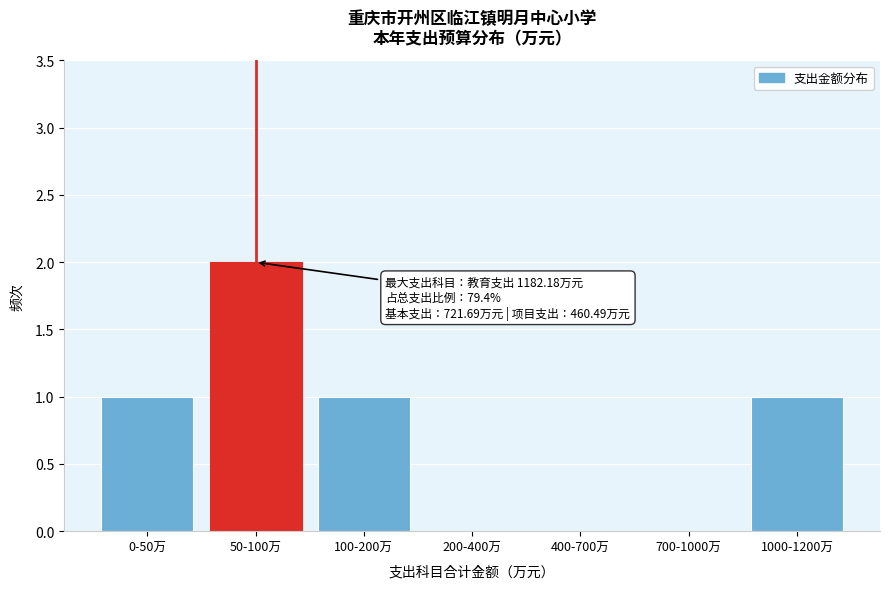

Reading left to right, transcribe all the data shown in this chart.

0-50万=1	50-100万=2	100-200万=1	200-400万=0	400-700万=0	700-1000万=0	1000-1200万=1